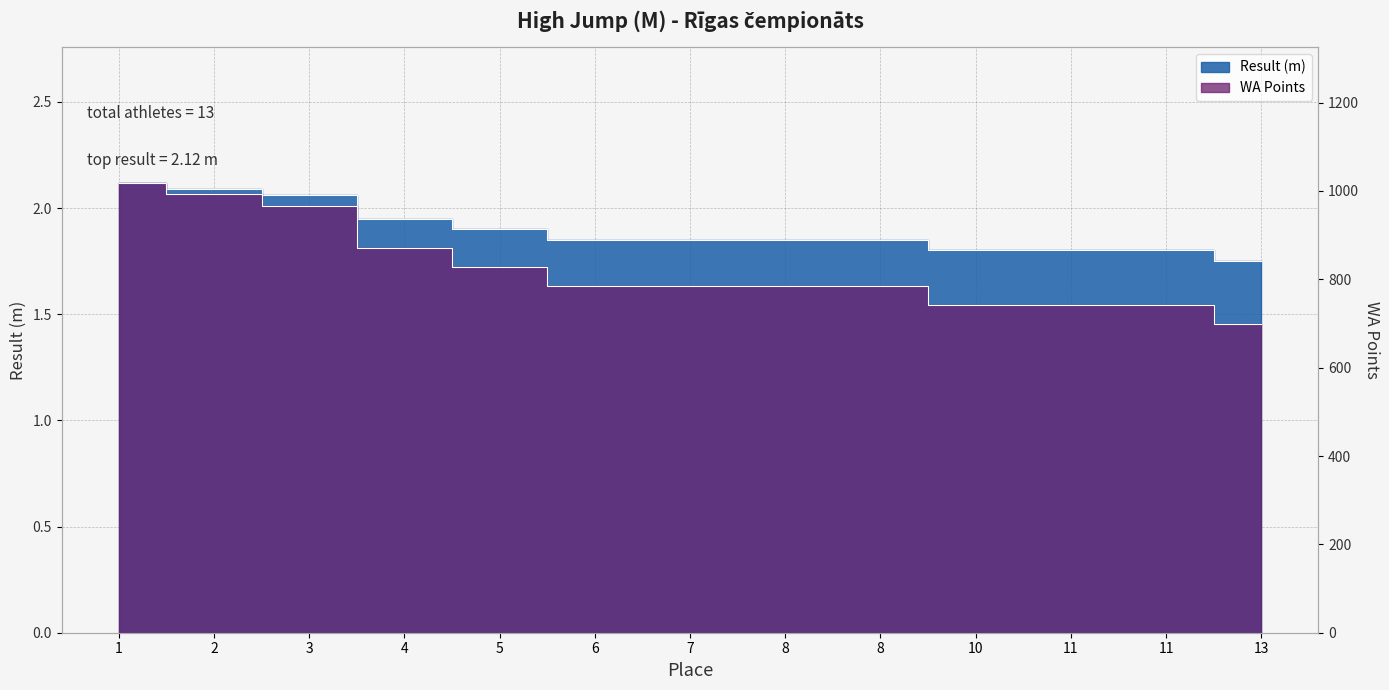

At how many categories does at least one series exceed 471?

13